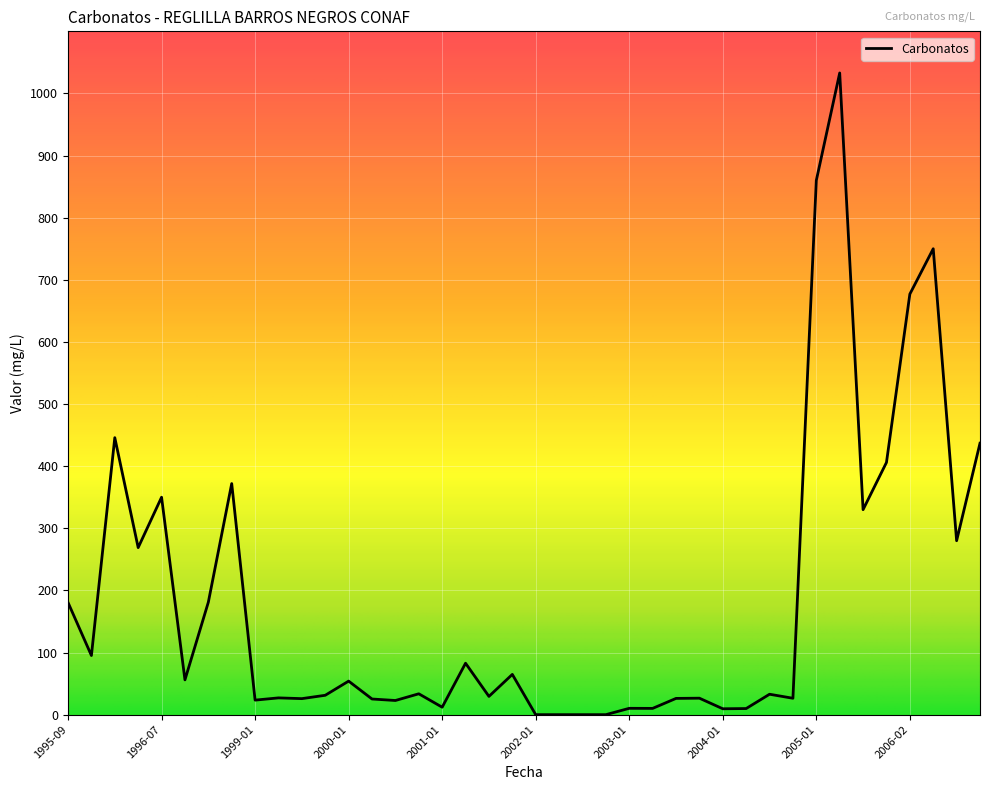

What is the maximum value shown in the chart?

1033.0